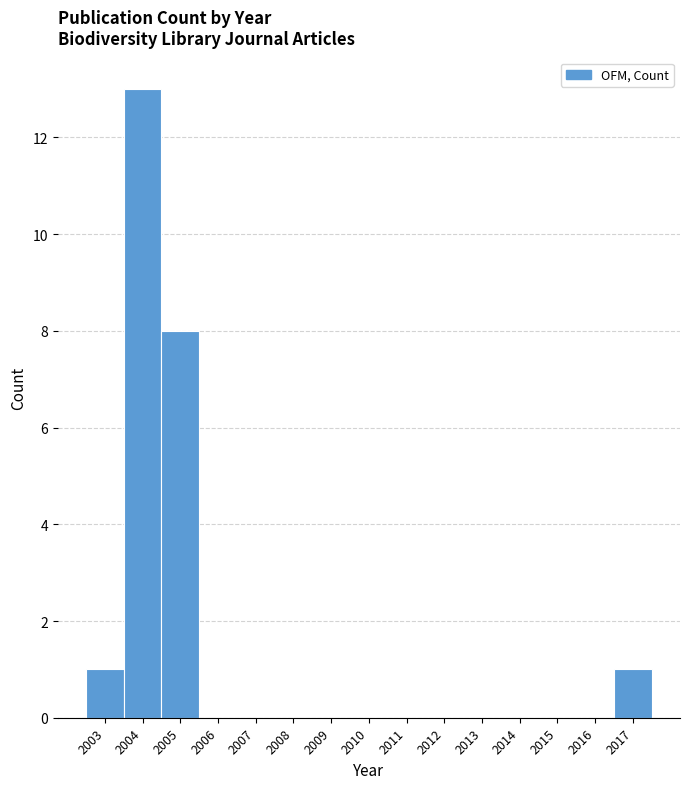

Reading left to right, extract all data points from this chart.

2003=1	2004=13	2005=8	2006=0	2007=0	2008=0	2009=0	2010=0	2011=0	2012=0	2013=0	2014=0	2015=0	2016=0	2017=1